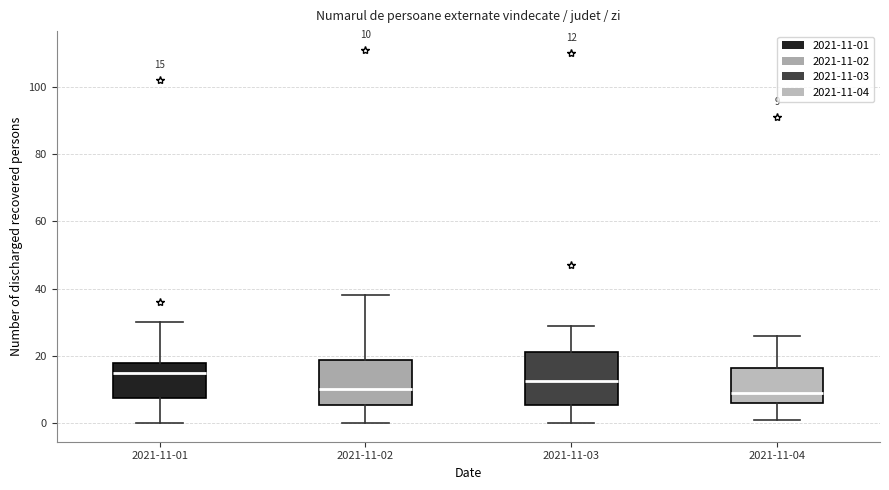

Which box is the tallest, from its lower edge to its upper edge?

2021-11-03